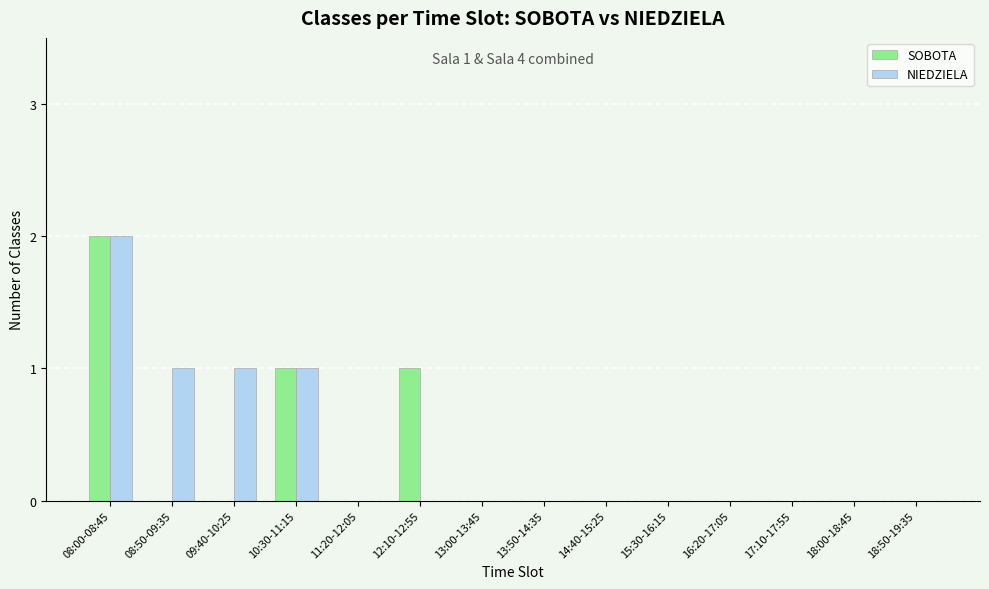

Count the number of data series in this chart.

2